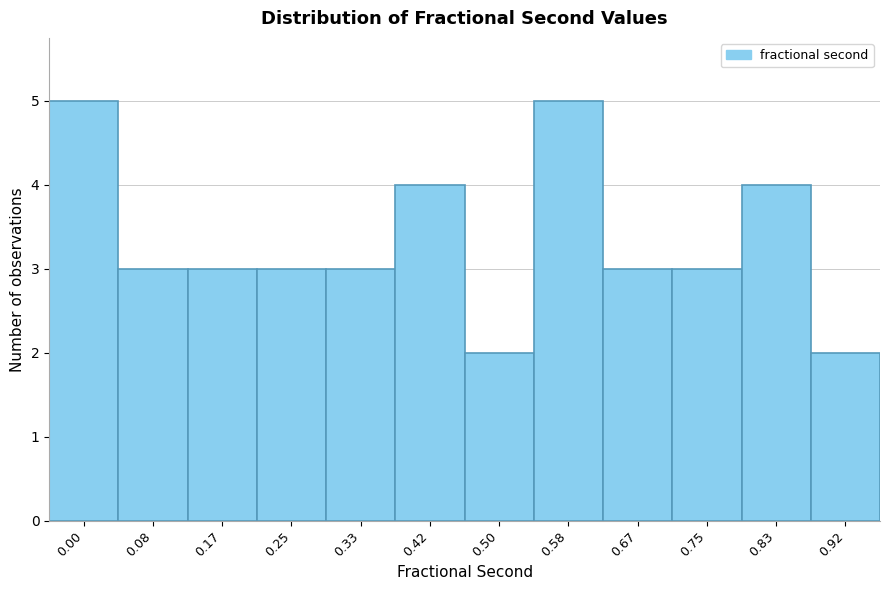

Reading left to right, extract all data points from this chart.

0.00=5	0.08=3	0.17=3	0.25=3	0.33=3	0.42=4	0.50=2	0.58=5	0.67=3	0.75=3	0.83=4	0.92=2